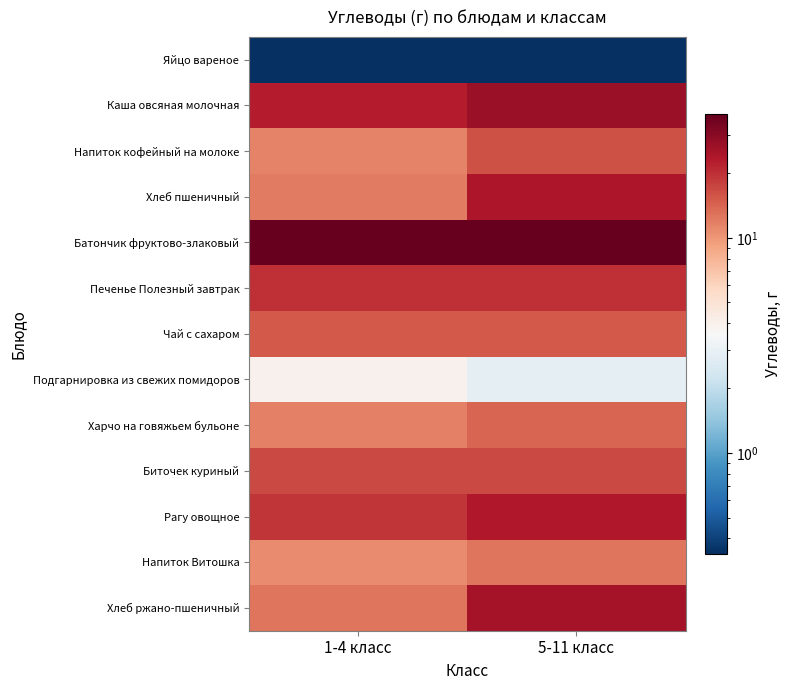

What is the spread (max minus min) of values at 1-4 класс?

37.3